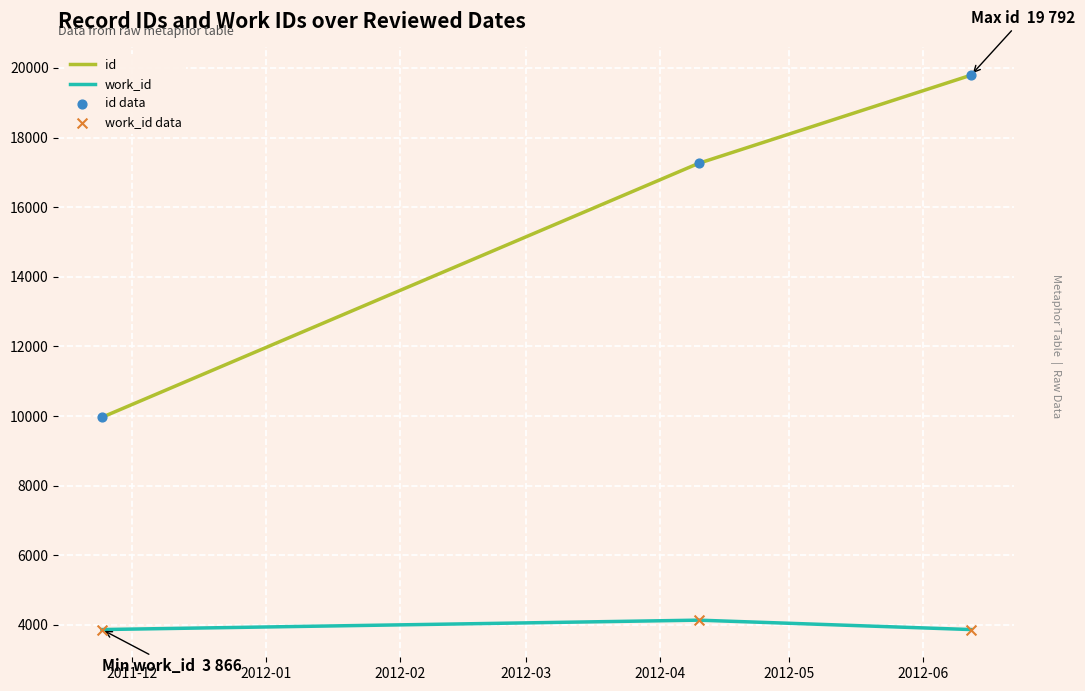

Rank the series by their maximum value, from lowest to highest.

work_id, id